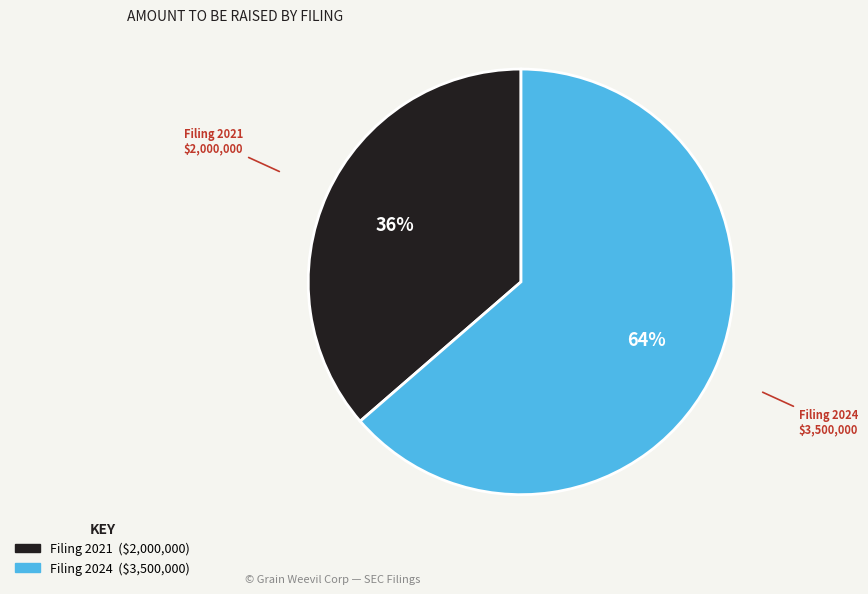

Is there any slice that represents more than half of the pie?

Yes